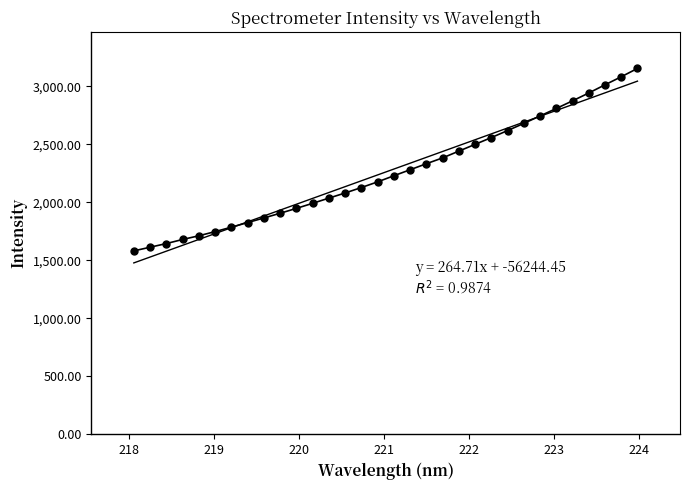

How many values exceed 2229?

16